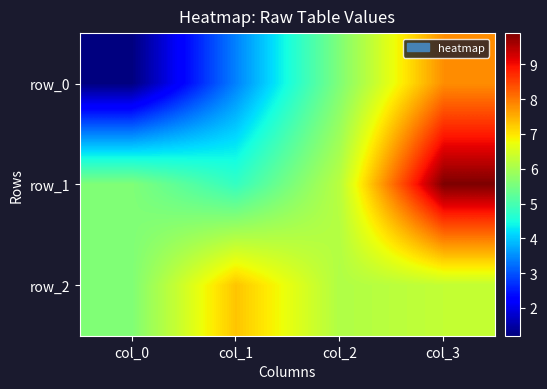

Count the number of categories in the chart.

4